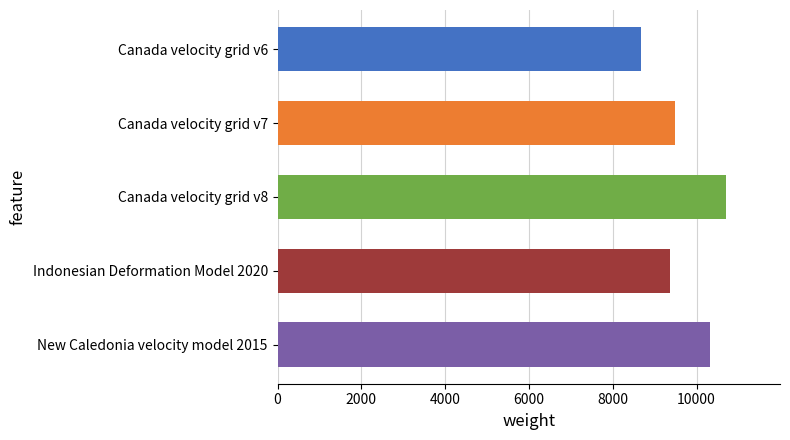

What is the sum of all values?

48564